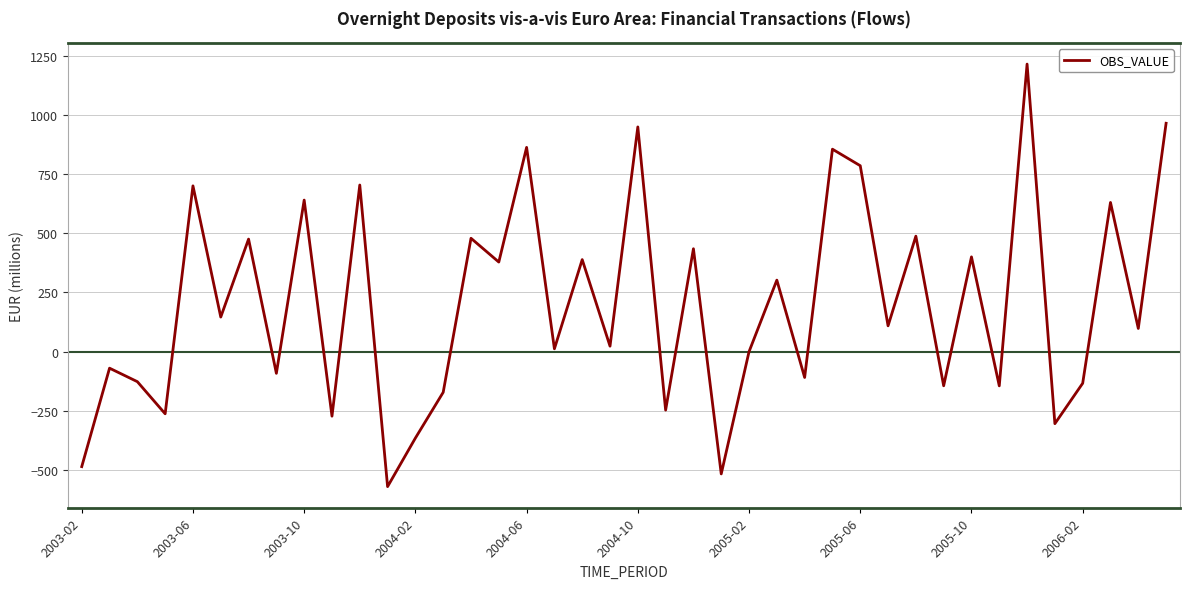

True or false: there are more than 0 points higher than both neighbors.

True